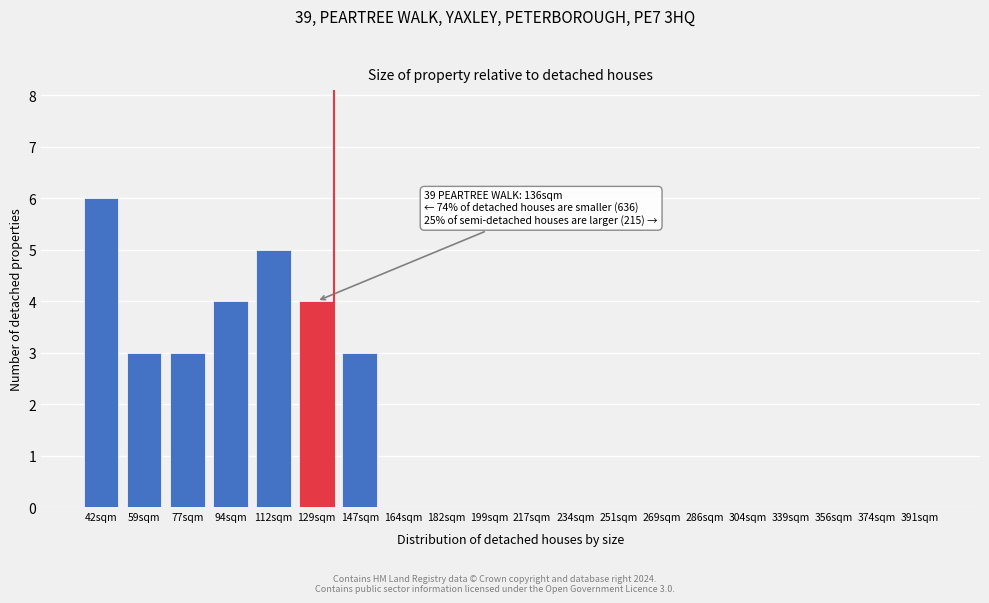

Reading left to right, extract all data points from this chart.

42sqm=6	59sqm=3	77sqm=3	94sqm=4	112sqm=5	129sqm=4	147sqm=3	164sqm=0	182sqm=0	199sqm=0	217sqm=0	234sqm=0	251sqm=0	269sqm=0	286sqm=0	304sqm=0	339sqm=0	356sqm=0	374sqm=0	391sqm=0